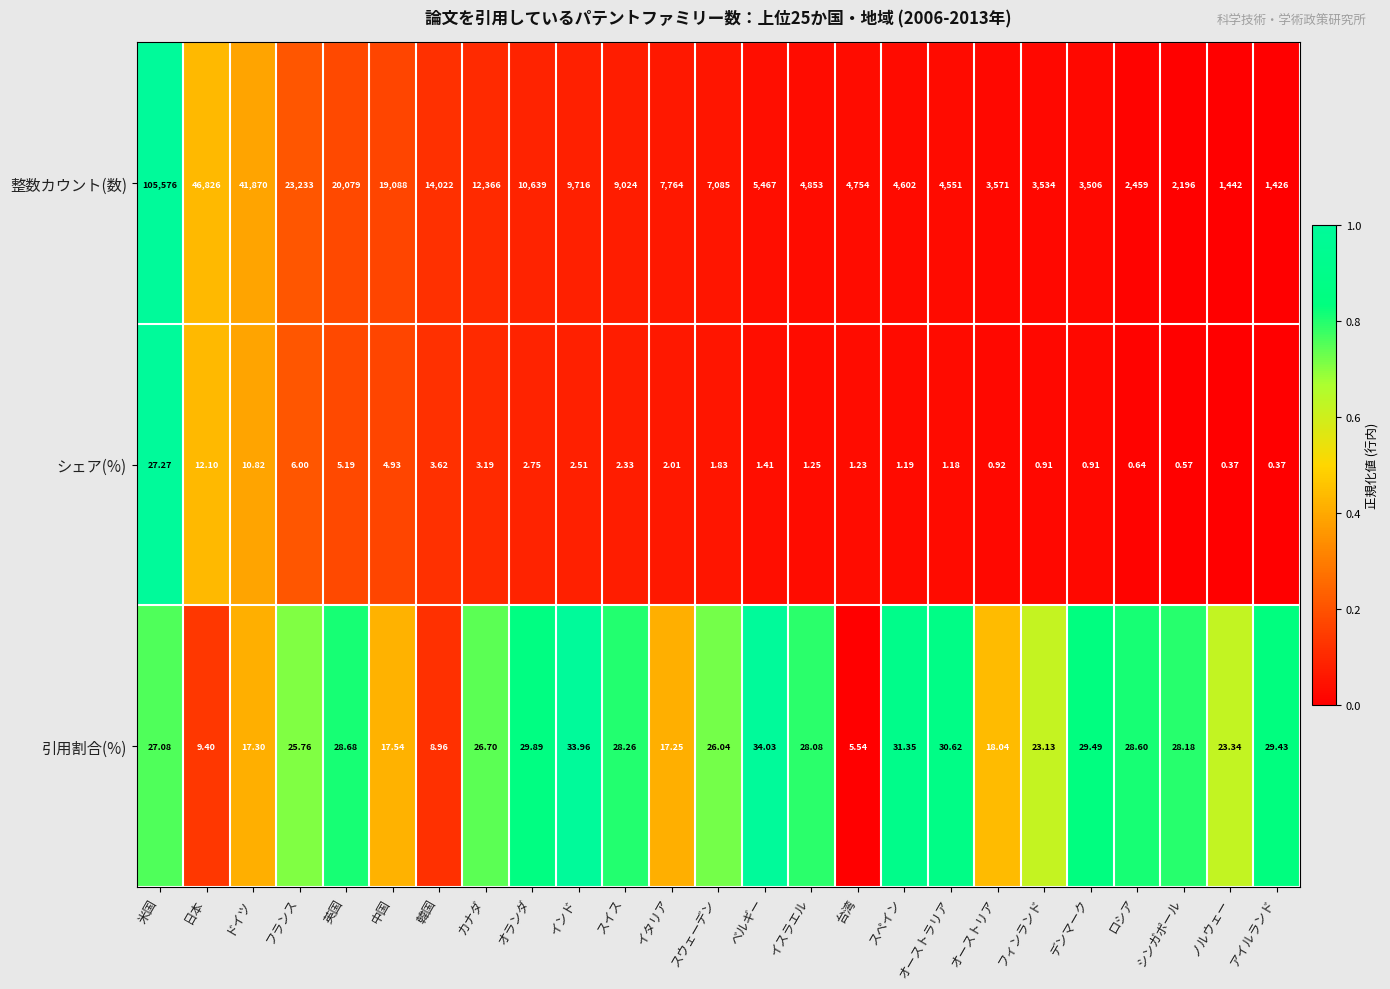

Rank the series at カナダ from lowest to highest value.

シェア(%), 引用割合(%), 整数カウント(数)